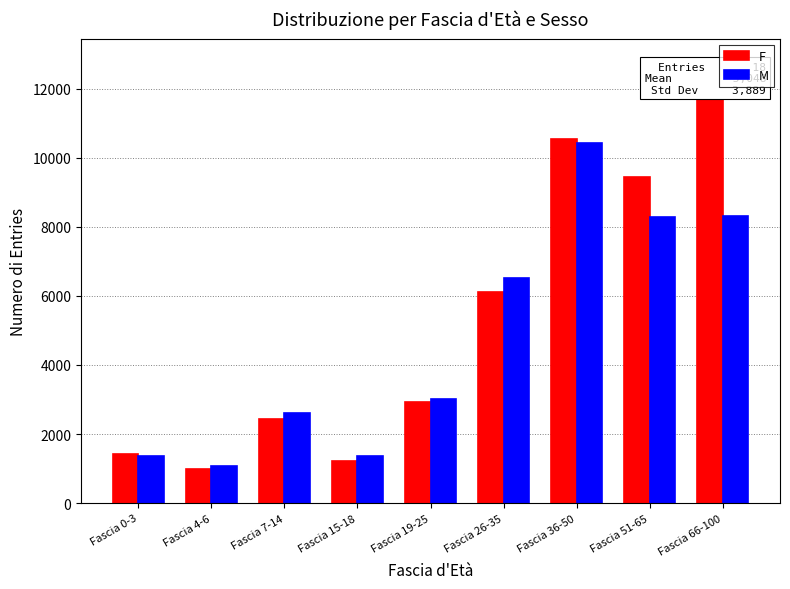

Where is F nearest to the value 6897?

Fascia 26-35